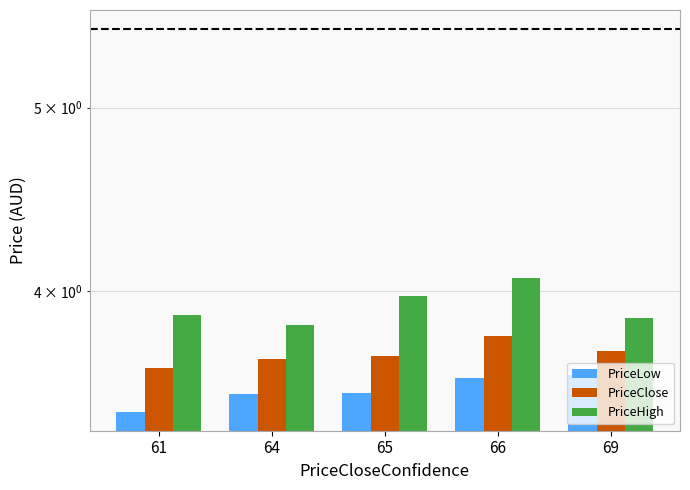

Between 61 and 69, which series saw the biggest shift?

PriceLow